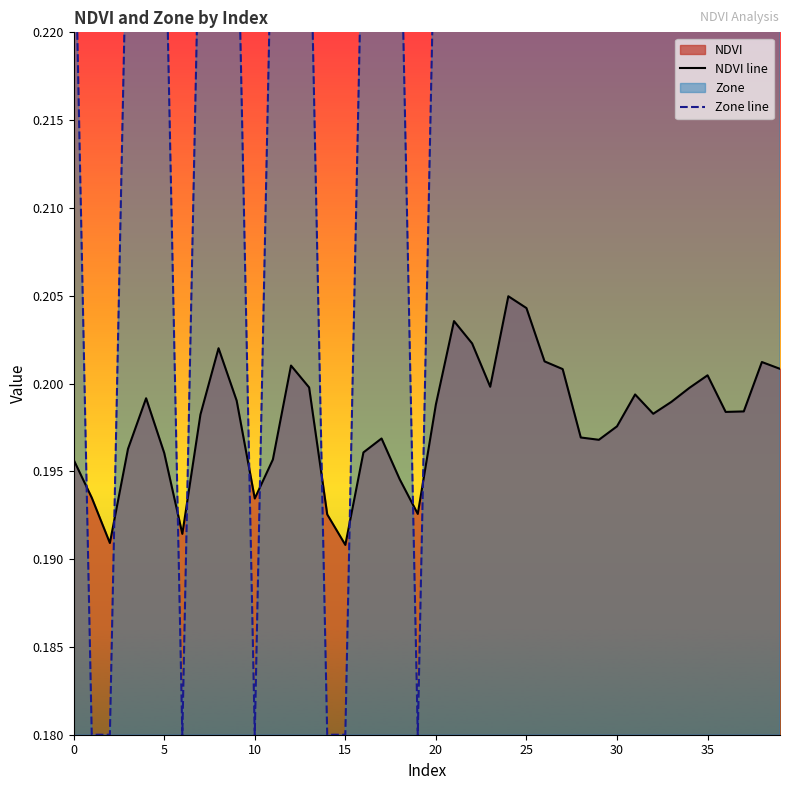

What is the sum of the Zone line values at 14 and 13?

0.4